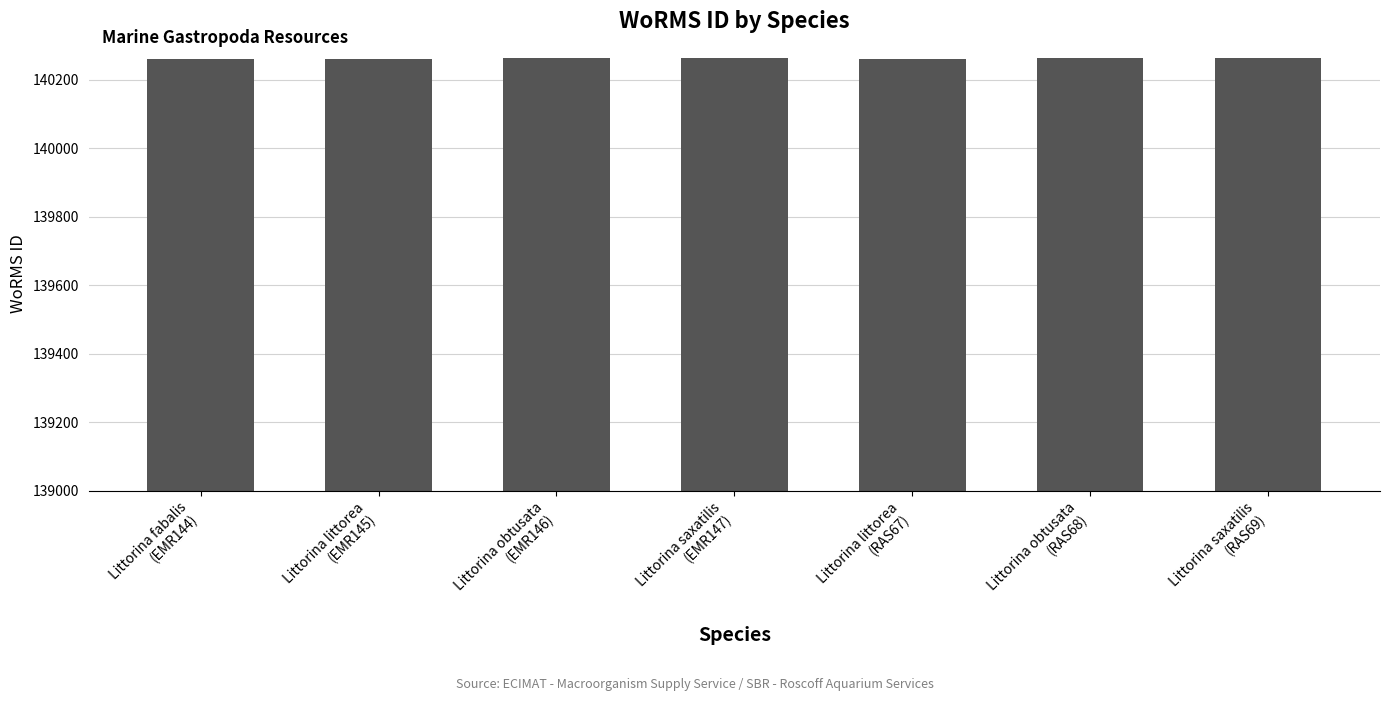

What is the average value?

140263